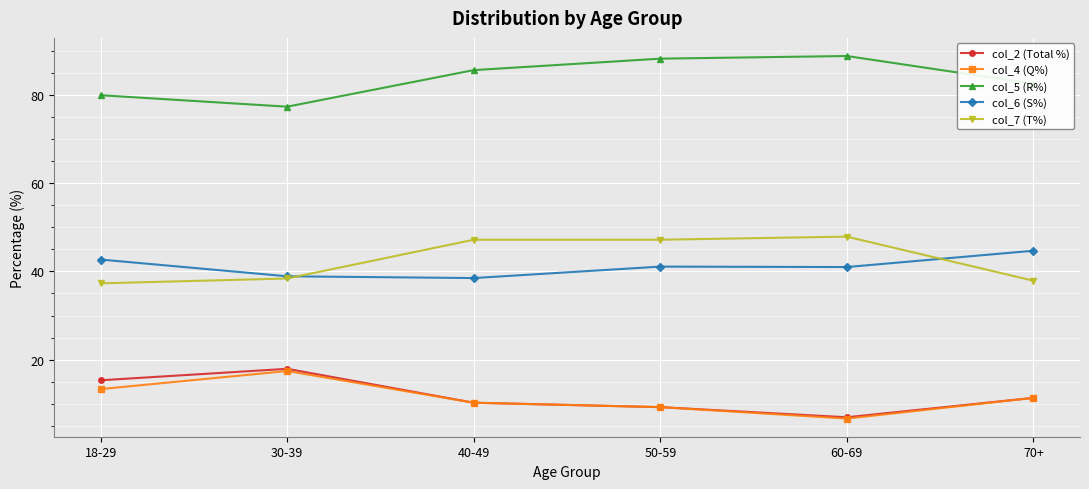

At how many categories does at least one series exceed 13?

6